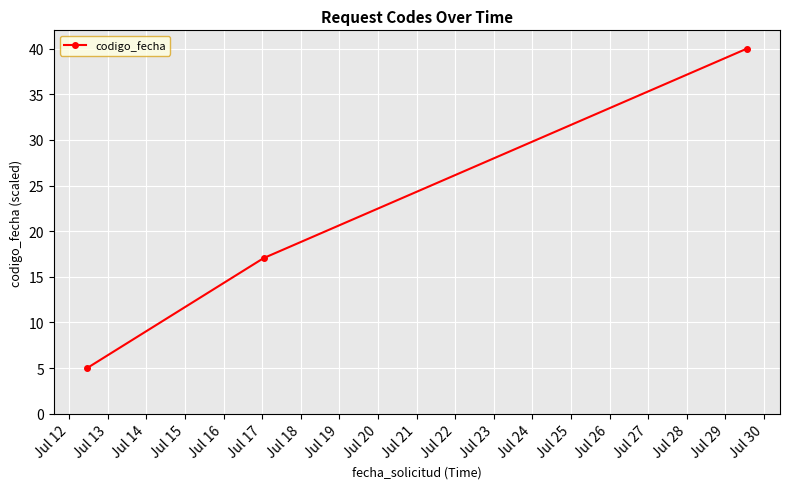

What is the difference between the maximum and minimum values?

35.0